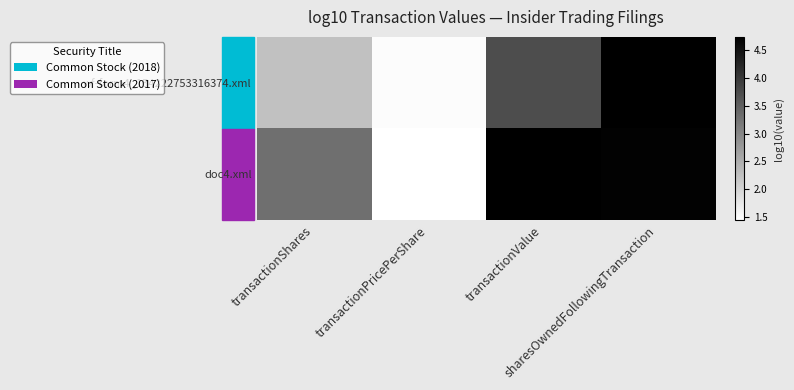

Between transactionValue and transactionShares, which is larger?

transactionValue